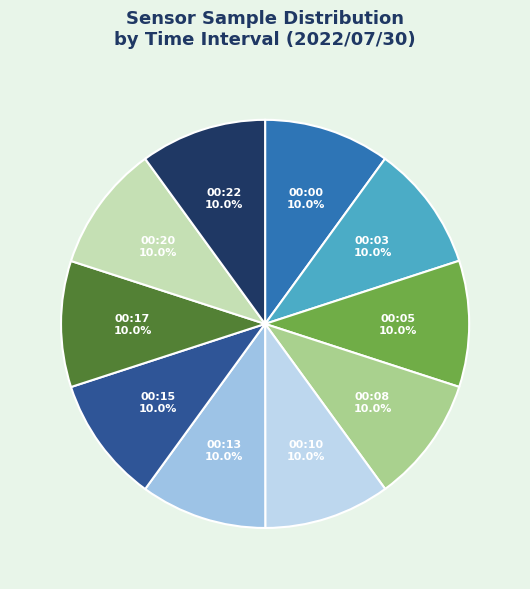

Does any single category account for the majority?

No